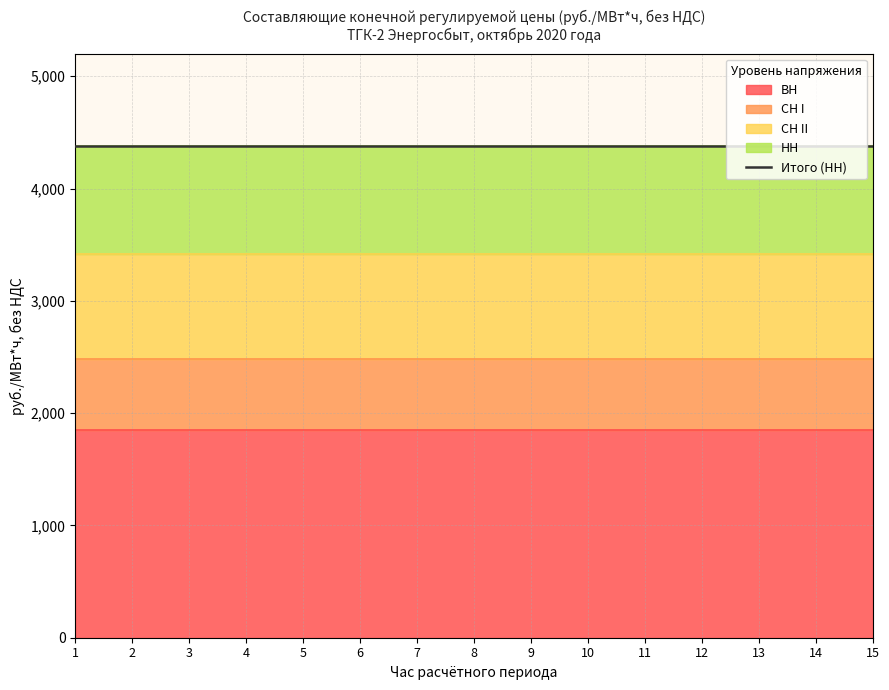

Between 5 and 15, which is larger?

5